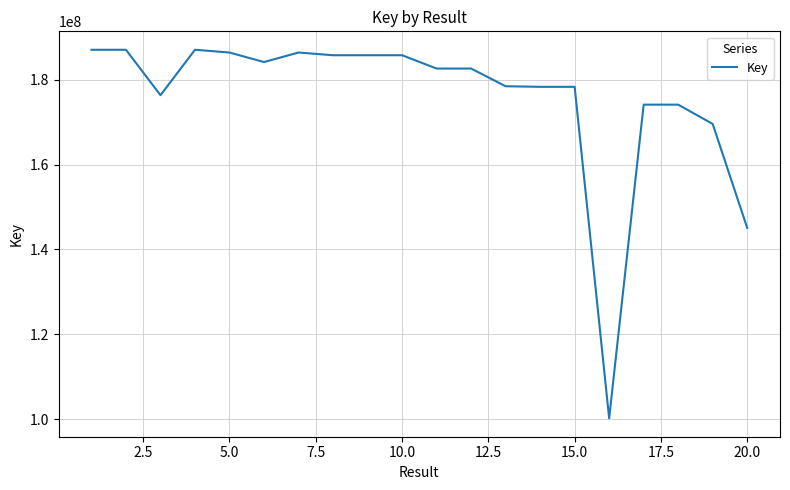

What is the greatest value displayed?

187063134